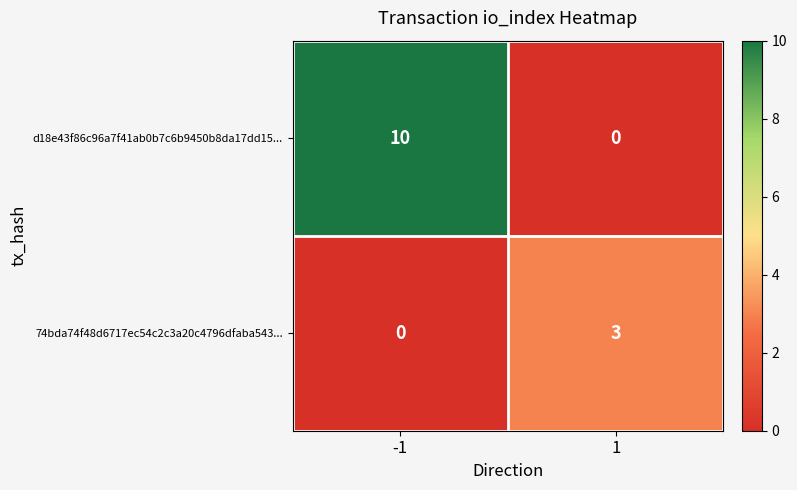

What is the total value across all series at 1?

3